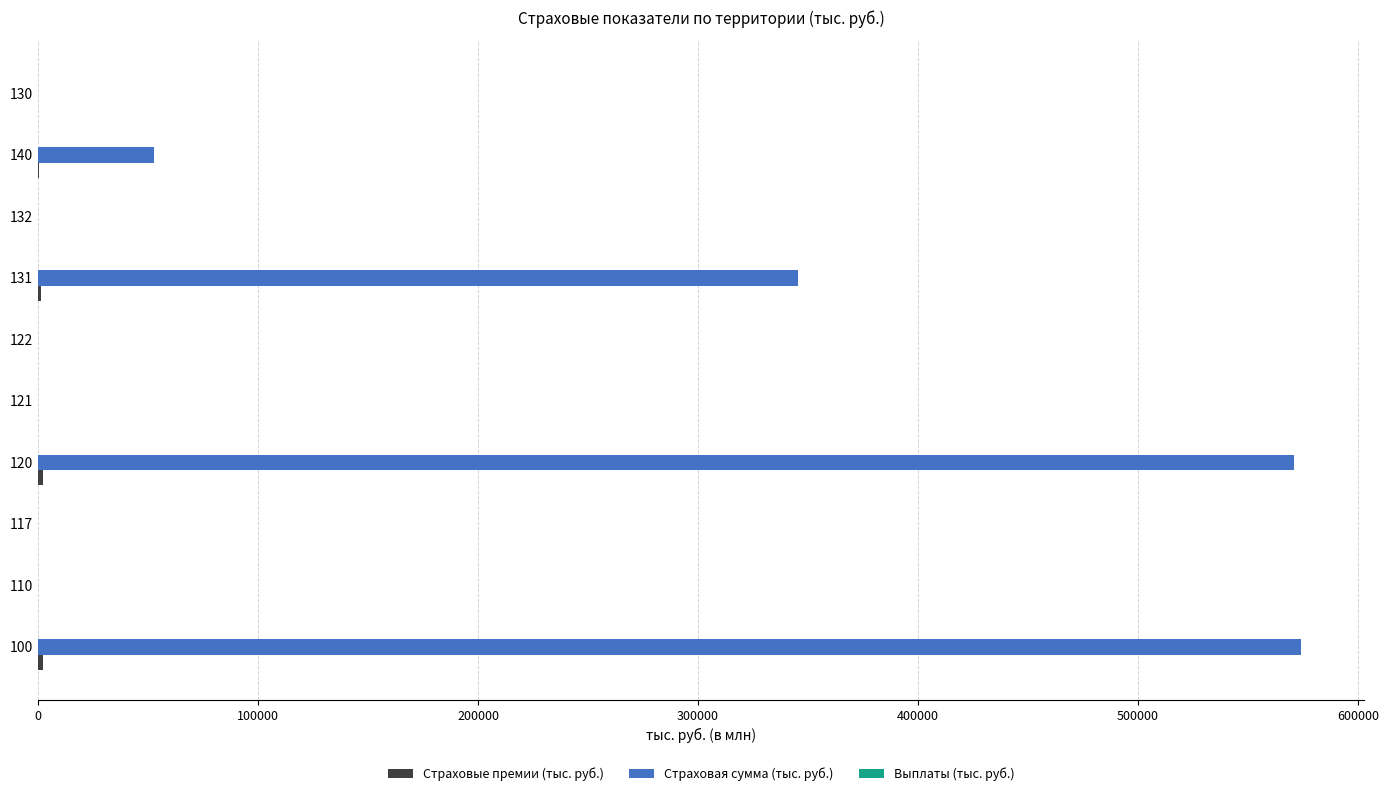

What is the greatest value displayed?

574259.5